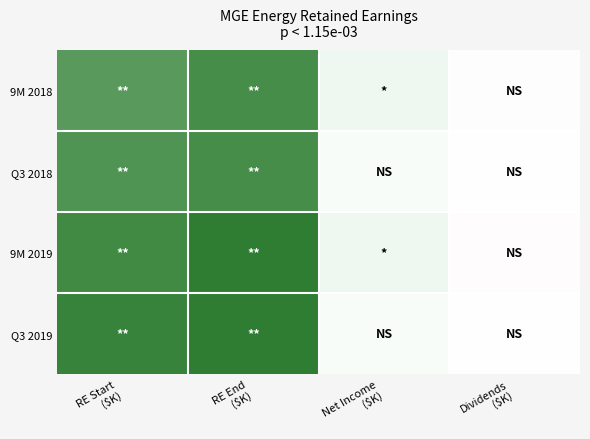

Reading left to right, extract all data points from this chart.

9M 2018: RE Start
($K)=427251	RE End
($K)=461047	Net Income
($K)=67858	Dividends
($K)=-34062
Q3 2018: RE Start
($K)=443242	RE End
($K)=461047	Net Income
($K)=29506	Dividends
($K)=-11701
9M 2019: RE Start
($K)=465708	RE End
($K)=500298	Net Income
($K)=70212	Dividends
($K)=-35622
Q3 2019: RE Start
($K)=481861	RE End
($K)=500298	Net Income
($K)=30657	Dividends
($K)=-12220